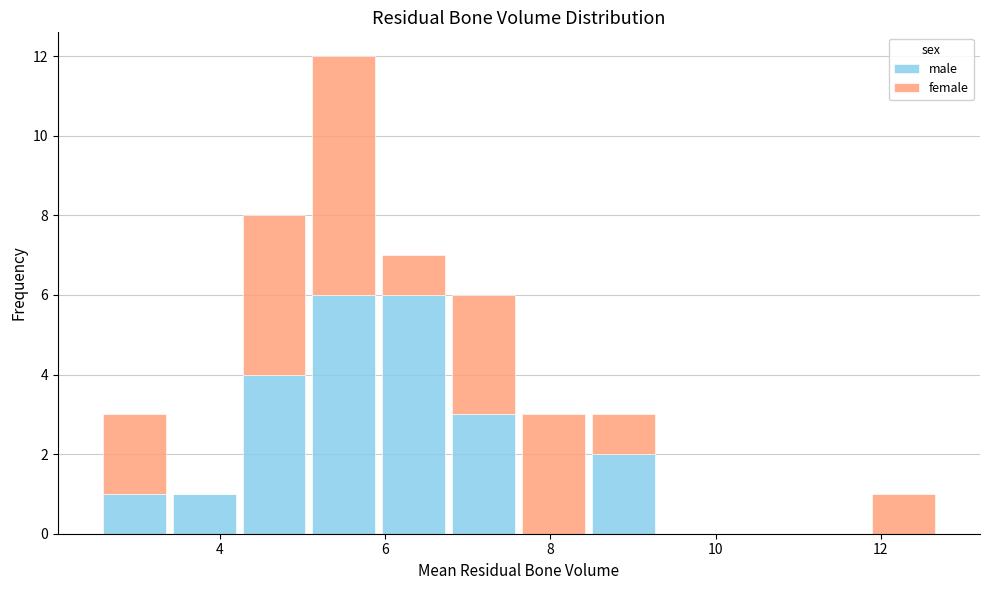

Reading left to right, transcribe this chart: for each stacked bar, give the range it covers on the x-axis and its total height. Neither the bar edges nor the heights are printed on the chart, so give them approximately, as read against the axes.

2.6 to 3.4: 3
3.4 to 4.2: 1
4.2 to 5.0: 8
5.0 to 6.0: 12
6.0 to 6.8: 7
6.8 to 7.6: 6
7.6 to 8.4: 3
8.4 to 9.4: 3
9.4 to 10.2: 0
10.2 to 11.0: 0
11.0 to 11.8: 0
11.8 to 12.8: 1